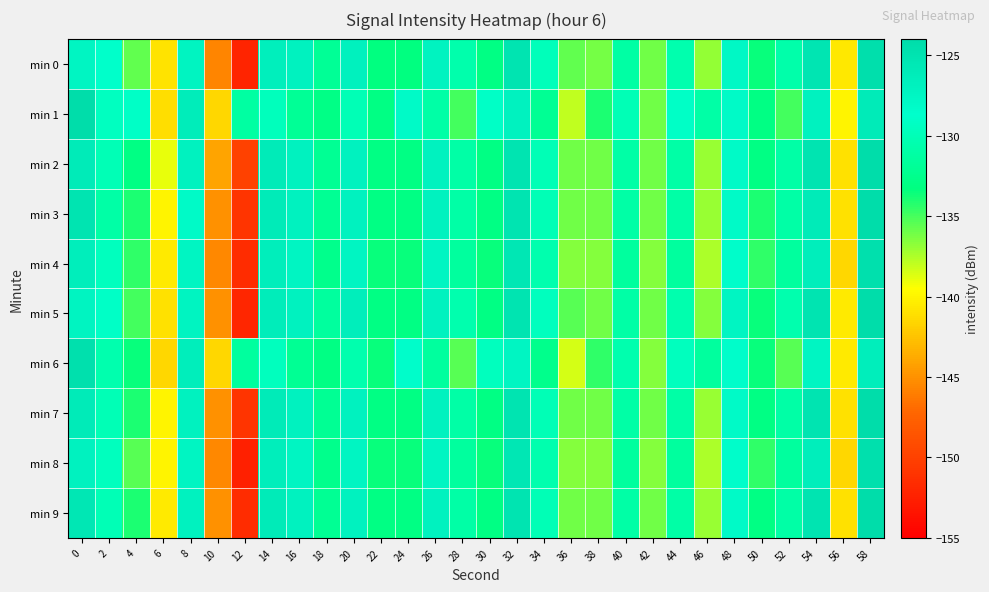

Reading left to right, extract all data points from this chart.

min 0: 0=-127.4	2=-128.8	4=-135.7	6=-140.8	8=-127.2	10=-145.6	12=-152.1	14=-126.6	16=-127.0	18=-131.9	20=-126.9	22=-133.2	24=-133.2	26=-127.1	28=-130.6	30=-133.0	32=-125.0	34=-129.7	36=-135.7	38=-136.1	40=-131.1	42=-136.1	44=-130.5	46=-136.9	48=-127.8	50=-133.5	52=-130.7	54=-125.1	56=-140.6	58=-124.4
min 1: 0=-124.1	2=-129.4	4=-129.1	6=-141.2	8=-126.2	10=-141.5	12=-131.2	14=-129.7	16=-131.9	18=-132.9	20=-130.0	22=-133.0	24=-128.0	26=-131.0	28=-135.0	30=-129.0	32=-127.0	34=-132.0	36=-138.0	38=-134.0	40=-130.0	42=-136.0	44=-129.0	46=-131.0	48=-128.0	50=-133.0	52=-135.0	54=-127.0	56=-140.0	58=-126.0
min 2: 0=-126.0	2=-130.0	4=-133.0	6=-139.0	8=-127.0	10=-144.0	12=-150.0	14=-126.0	16=-127.0	18=-132.0	20=-127.0	22=-133.0	24=-133.0	26=-127.0	28=-131.0	30=-133.0	32=-125.0	34=-130.0	36=-136.0	38=-136.0	40=-131.0	42=-136.0	44=-131.0	46=-137.0	48=-128.0	50=-133.0	52=-131.0	54=-125.0	56=-141.0	58=-124.0
min 3: 0=-125.0	2=-131.0	4=-134.0	6=-140.0	8=-128.0	10=-145.0	12=-151.0	14=-126.0	16=-127.0	18=-132.0	20=-127.0	22=-133.0	24=-133.0	26=-127.0	28=-131.0	30=-133.0	32=-125.0	34=-130.0	36=-136.0	38=-136.0	40=-131.0	42=-136.0	44=-131.0	46=-137.0	48=-128.0	50=-134.0	52=-131.0	54=-126.0	56=-141.0	58=-124.0
min 4: 0=-126.5	2=-129.5	4=-134.5	6=-140.5	8=-127.5	10=-145.5	12=-151.5	14=-126.5	16=-127.5	18=-132.5	20=-127.5	22=-133.5	24=-133.5	26=-127.5	28=-131.5	30=-133.5	32=-125.5	34=-130.5	36=-136.5	38=-136.5	40=-131.5	42=-136.5	44=-131.5	46=-137.5	48=-128.5	50=-134.5	52=-131.5	54=-126.5	56=-141.5	58=-124.5
min 5: 0=-127.2	2=-129.0	4=-135.0	6=-141.0	8=-127.2	10=-145.0	12=-152.0	14=-126.2	16=-127.0	18=-131.5	20=-126.5	22=-133.0	24=-133.0	26=-127.0	28=-130.5	30=-133.0	32=-125.0	34=-129.5	36=-135.5	38=-136.0	40=-131.0	42=-136.0	44=-130.5	46=-136.5	48=-127.5	50=-133.5	52=-130.5	54=-125.0	56=-140.5	58=-124.0
min 6: 0=-124.5	2=-130.5	4=-133.5	6=-141.5	8=-126.5	10=-141.5	12=-131.5	14=-129.5	16=-132.0	18=-133.0	20=-130.5	22=-133.5	24=-128.5	26=-131.5	28=-135.5	30=-129.5	32=-127.5	34=-132.5	36=-138.5	38=-134.5	40=-130.5	42=-136.5	44=-129.5	46=-131.5	48=-128.5	50=-133.5	52=-135.5	54=-127.5	56=-140.5	58=-126.5
min 7: 0=-126.0	2=-130.0	4=-134.0	6=-140.0	8=-127.0	10=-145.0	12=-151.0	14=-126.0	16=-127.0	18=-132.0	20=-127.0	22=-133.0	24=-133.0	26=-127.0	28=-131.0	30=-133.0	32=-125.0	34=-130.0	36=-136.0	38=-136.0	40=-131.0	42=-136.0	44=-131.0	46=-137.0	48=-128.0	50=-133.0	52=-131.0	54=-125.0	56=-141.0	58=-124.0
min 8: 0=-127.0	2=-129.5	4=-135.5	6=-140.0	8=-127.5	10=-145.5	12=-152.5	14=-126.5	16=-127.5	18=-132.5	20=-127.5	22=-133.5	24=-133.5	26=-127.5	28=-131.5	30=-133.5	32=-125.5	34=-130.5	36=-136.5	38=-136.5	40=-131.5	42=-136.5	44=-131.5	46=-137.5	48=-128.5	50=-134.5	52=-131.5	54=-126.5	56=-141.5	58=-124.5
min 9: 0=-125.5	2=-130.0	4=-134.0	6=-140.5	8=-127.0	10=-145.0	12=-151.5	14=-126.0	16=-127.0	18=-132.0	20=-127.0	22=-133.0	24=-133.0	26=-127.0	28=-131.0	30=-133.0	32=-125.0	34=-130.0	36=-136.0	38=-136.0	40=-131.0	42=-136.0	44=-131.0	46=-137.0	48=-128.0	50=-133.0	52=-131.0	54=-125.0	56=-141.0	58=-124.0